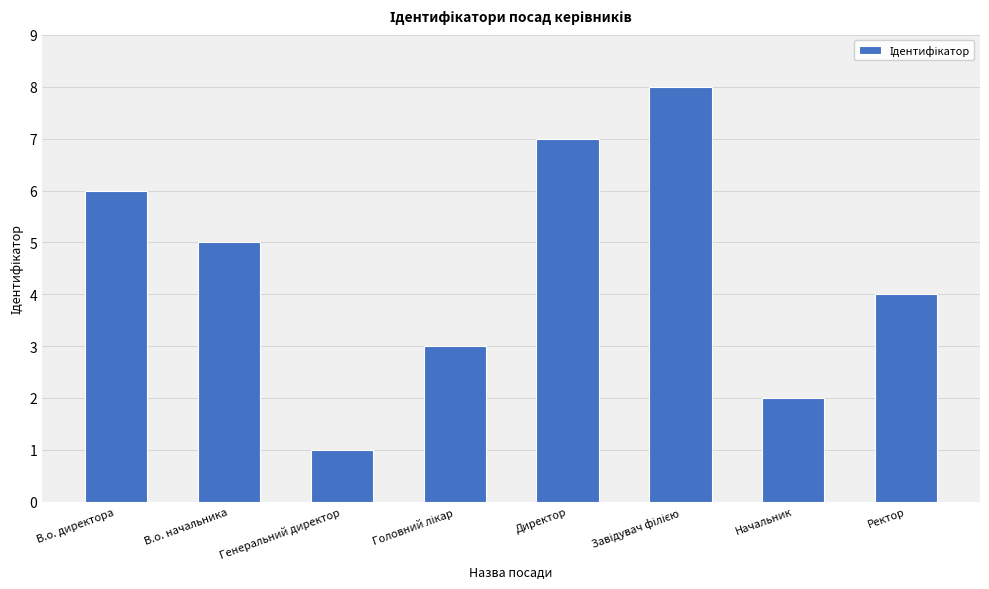

Between В.о. директора and Ректор, which is larger?

В.о. директора